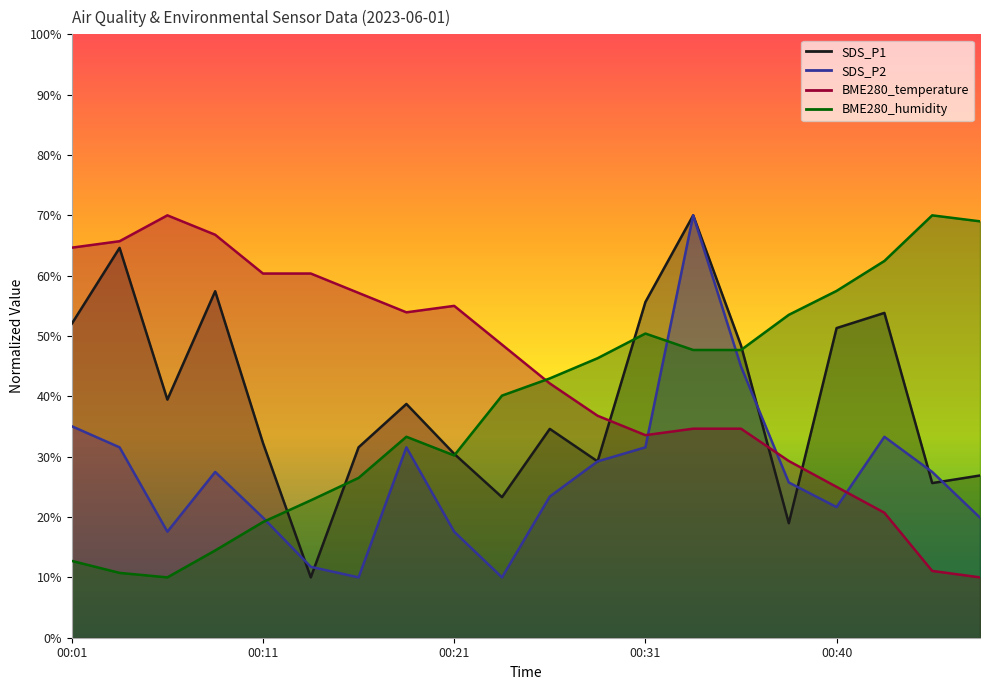

Reading left to right, list all the values displayed in this chart.

SDS_P1: 52.0	64.6	39.5	57.4	32.3	10.0	31.6	38.7	30.5	23.3	34.6	29.2	55.6	70.0	48.4	19.0	51.3	53.8	25.6	26.9
SDS_P2: 35.0	31.6	17.6	27.5	19.9	11.7	10.0	31.6	17.6	10.0	23.4	29.2	31.6	70.0	45.0	25.7	21.7	33.3	27.5	19.9
BME280_temperature: 64.6	65.7	70.0	66.8	60.4	60.4	57.1	53.9	55.0	48.6	42.1	36.8	33.6	34.6	34.6	29.3	25.0	20.7	11.1	10.0
BME280_humidity: 12.7	10.7	10.0	14.5	19.2	22.8	26.5	33.3	30.2	40.1	43.0	46.3	50.4	47.7	47.7	53.5	57.5	62.4	70.0	69.0